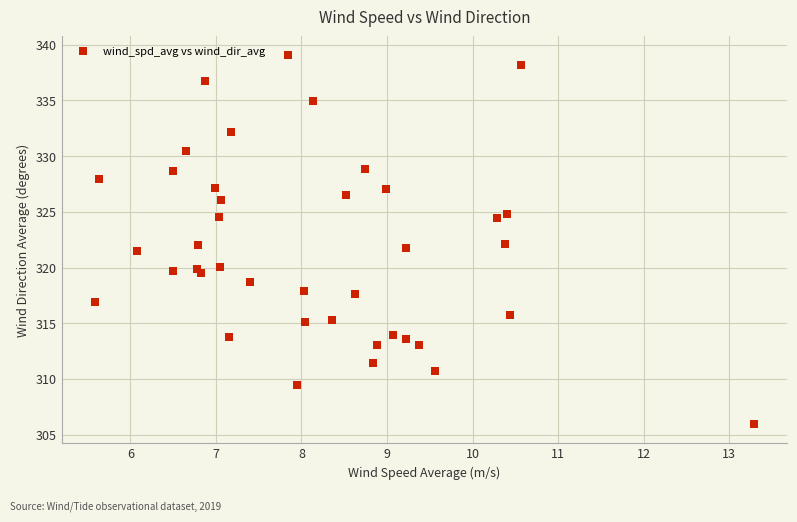

What is the range of Y values (max minus min)?

33.2